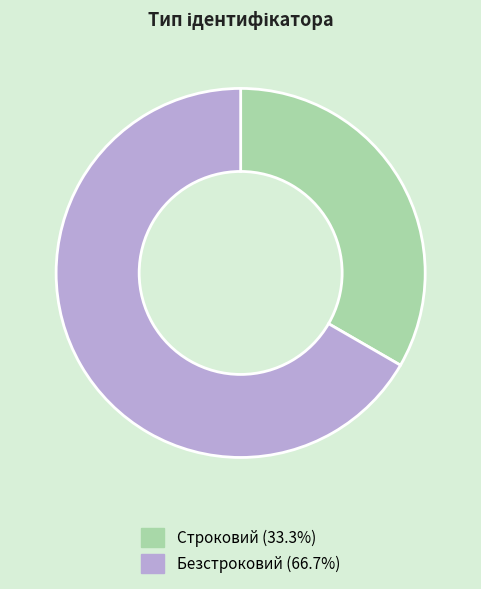

Is the sum of Строковий and Безстроковий greater than half?

Yes